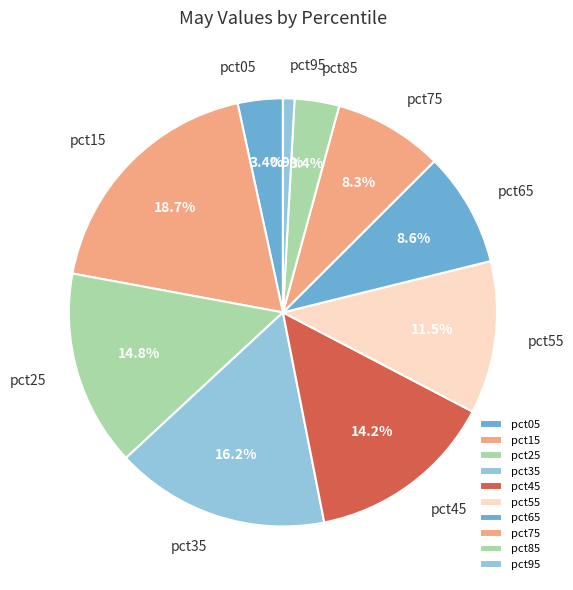

To the nearest percent, what percentage of the pie is pct45?

14%